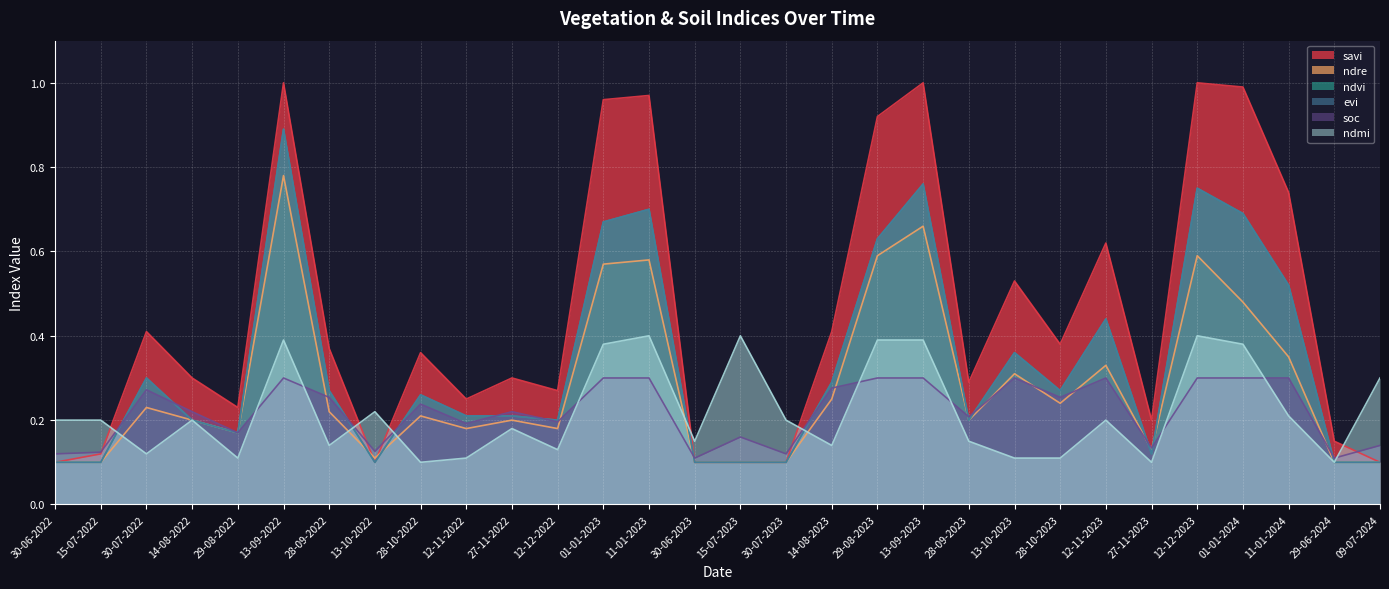

At how many categories does at least one series exceed 0?

30